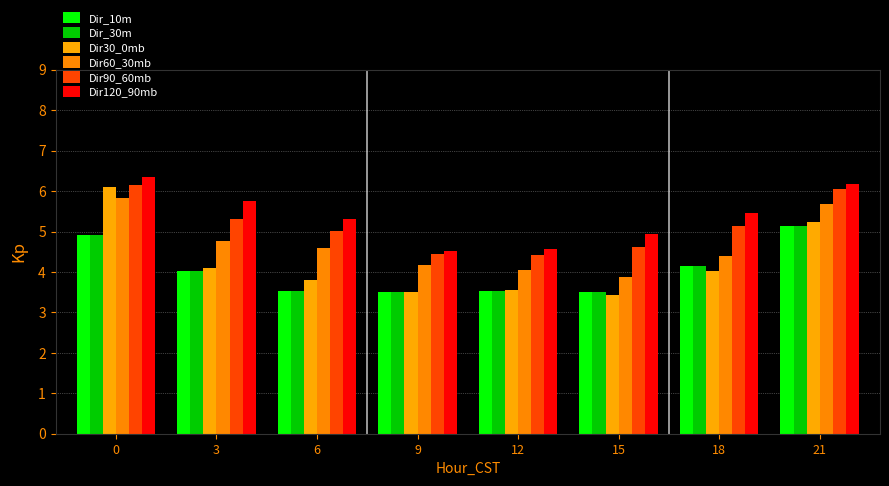

What is the sum of the Dir_10m values at 12 and 15?

7.0